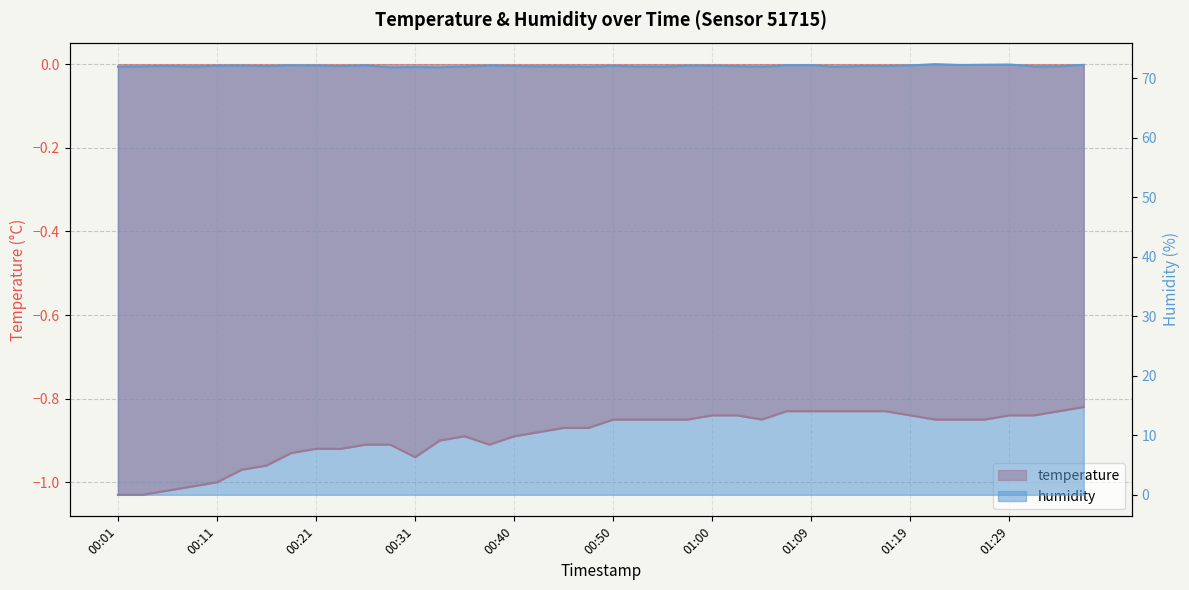

List the series in order of their overall mean, highest first.

humidity, temperature